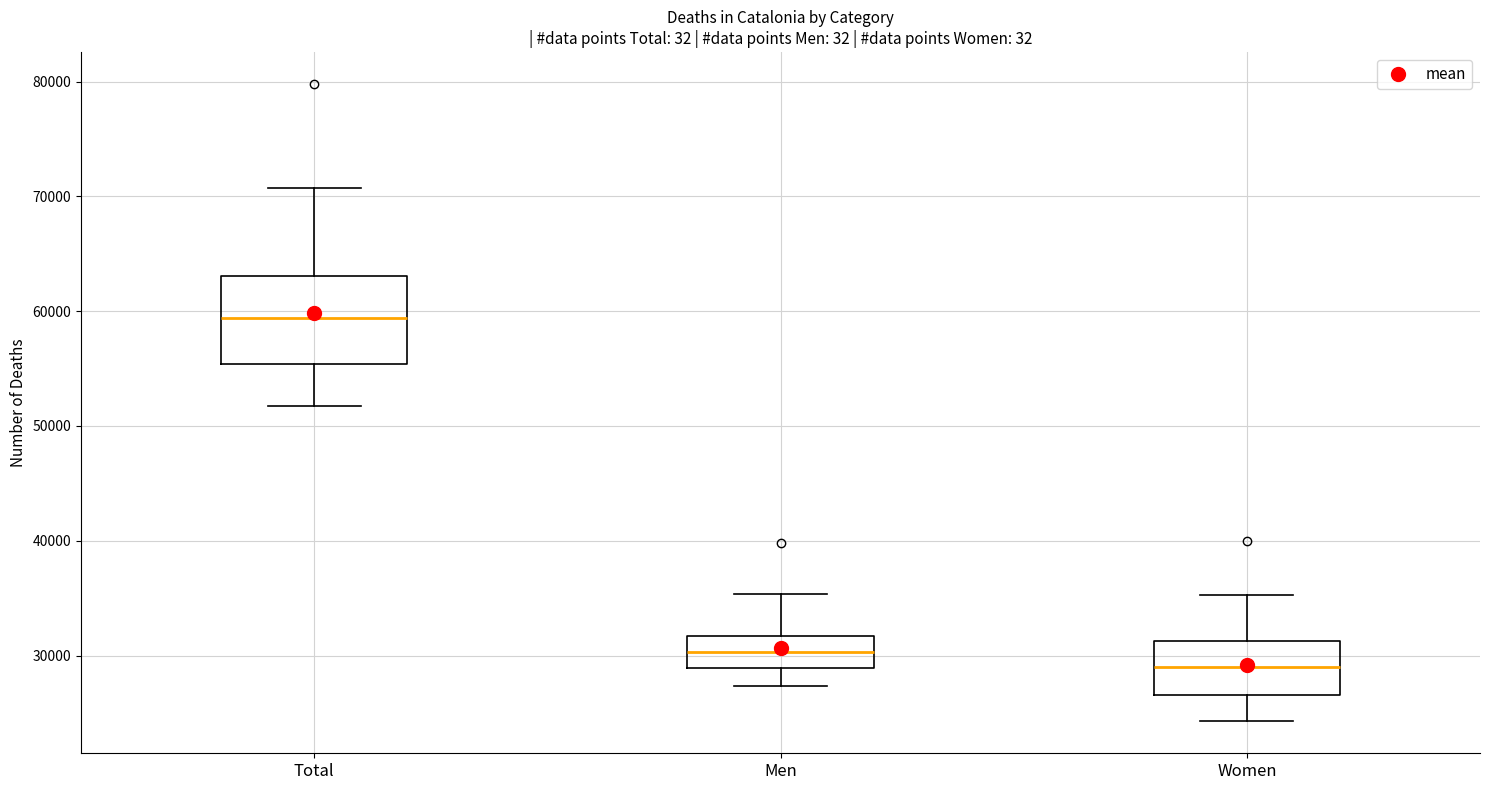

Which box is the tallest, from its lower edge to its upper edge?

Total